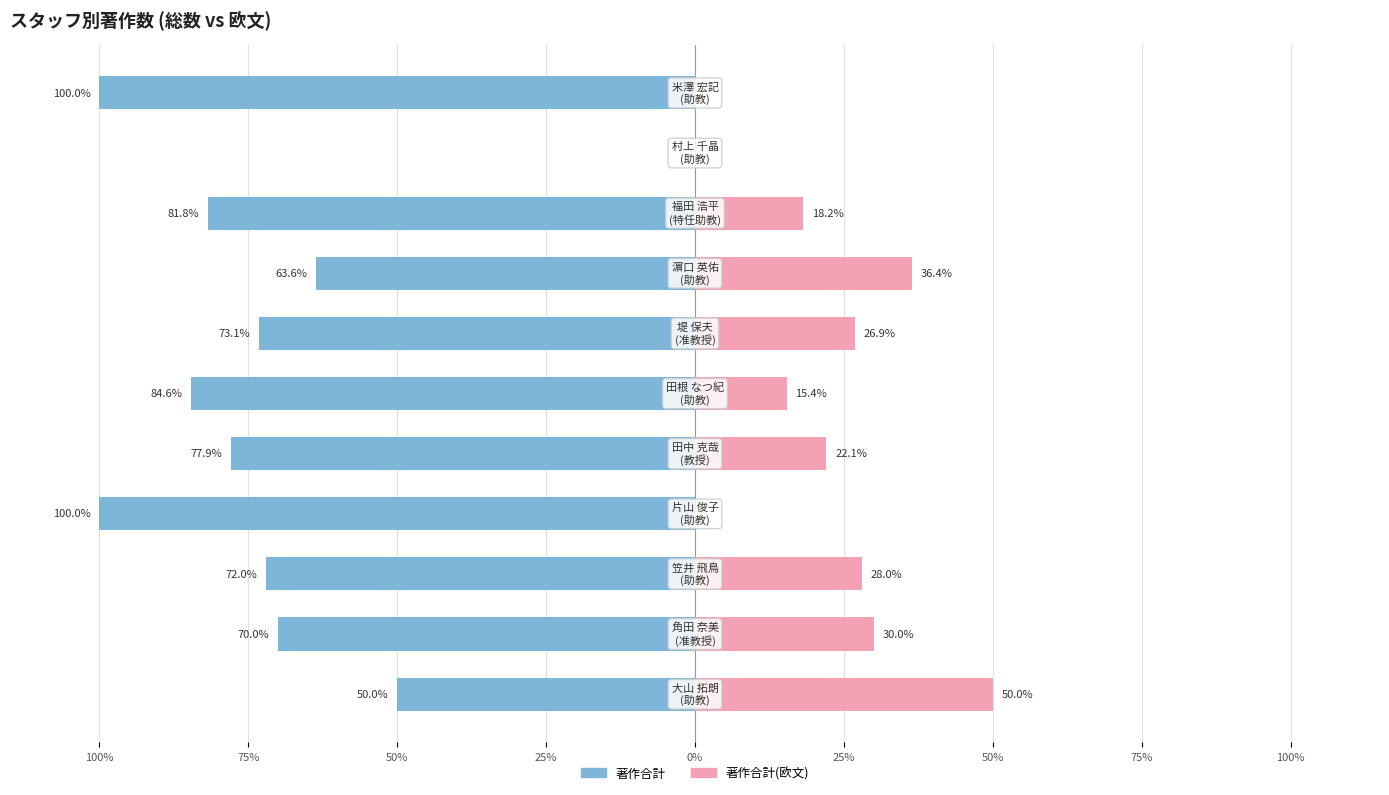

Reading left to right, what are all the values shown in this chart?

著作合計: -50.0	-70.0	-72.0	-100.0	-77.9	-84.6	-73.1	-63.6	-81.8	0.0	-100.0
著作合計(欧文): 50.0	30.0	28.0	0.0	22.1	15.4	26.9	36.4	18.2	0.0	0.0